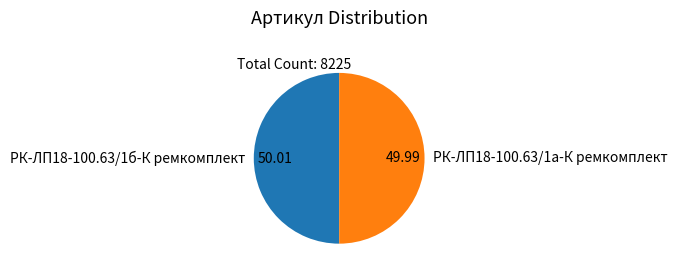

Approximately how many times larger is the value at РК-ЛП18-100.63/1а-К ремкомплект compared to РК-ЛП18-100.63/1б-К ремкомплект?

1.0